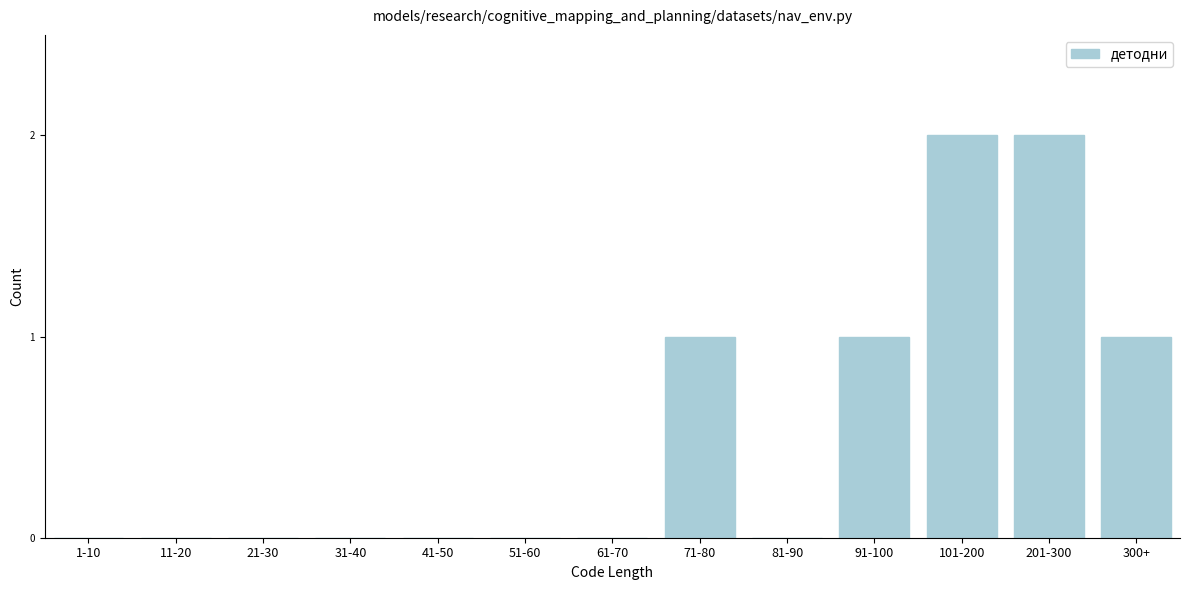

Reading left to right, what are all the values shown in this chart?

1-10=0	11-20=0	21-30=0	31-40=0	41-50=0	51-60=0	61-70=0	71-80=1	81-90=0	91-100=1	101-200=2	201-300=2	300+=1